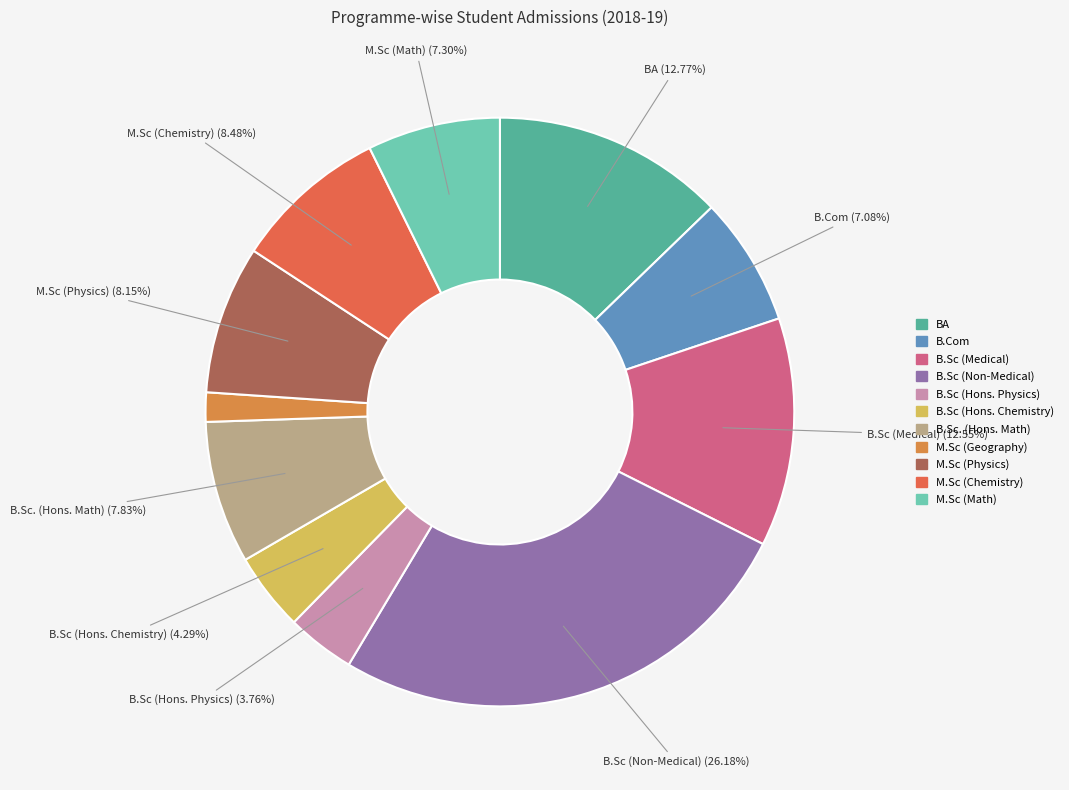

Is it true that M.Sc (Math) is 15% of the pie?

False